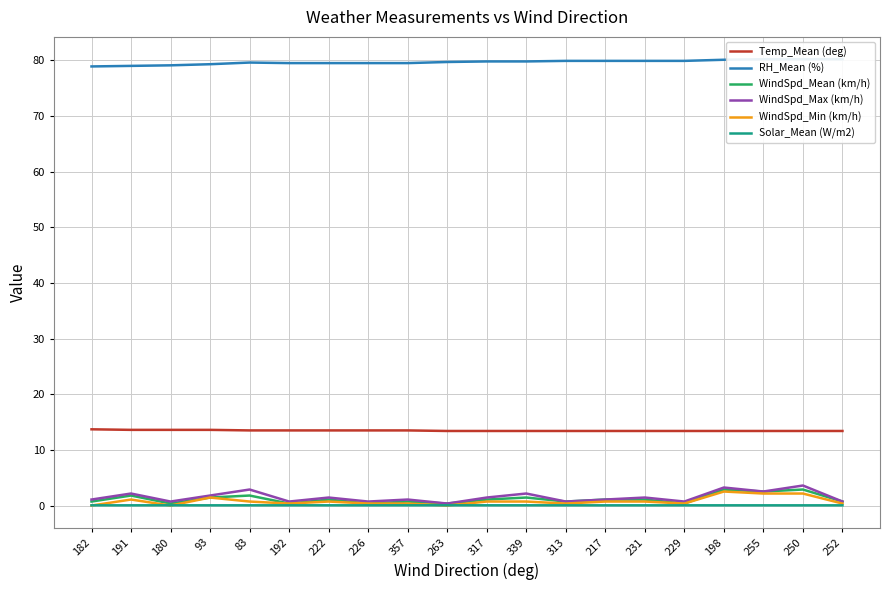

Reading left to right, what are all the values shown in this chart?

Temp_Mean (deg): 13.7	13.6	13.6	13.6	13.5	13.5	13.5	13.5	13.5	13.4	13.4	13.4	13.4	13.4	13.4	13.4	13.4	13.4	13.4	13.4
RH_Mean (%): 78.9	79.0	79.1	79.3	79.6	79.5	79.5	79.5	79.5	79.7	79.8	79.8	79.9	79.9	79.9	79.9	80.1	80.2	80.2	80.2
WindSpd_Mean (km/h): 0.7	1.8	0.4	1.4	1.8	0.4	1.1	0.4	0.7	0.4	1.1	1.4	0.7	1.1	1.1	0.4	2.9	2.5	2.9	0.7
WindSpd_Max (km/h): 1.1	2.2	0.7	1.8	2.9	0.7	1.4	0.7	1.1	0.4	1.4	2.2	0.7	1.1	1.4	0.7	3.2	2.5	3.6	0.7
WindSpd_Min (km/h): 0.0	1.1	0.0	1.4	0.7	0.4	0.7	0.4	0.4	0.0	0.7	0.7	0.4	0.7	0.7	0.4	2.5	2.2	2.2	0.4
Solar_Mean (W/m2): 0.0	0.0	0.0	0.0	0.0	0.0	0.0	0.0	0.0	0.0	0.0	0.0	0.0	0.0	0.0	0.0	0.0	0.0	0.0	0.0